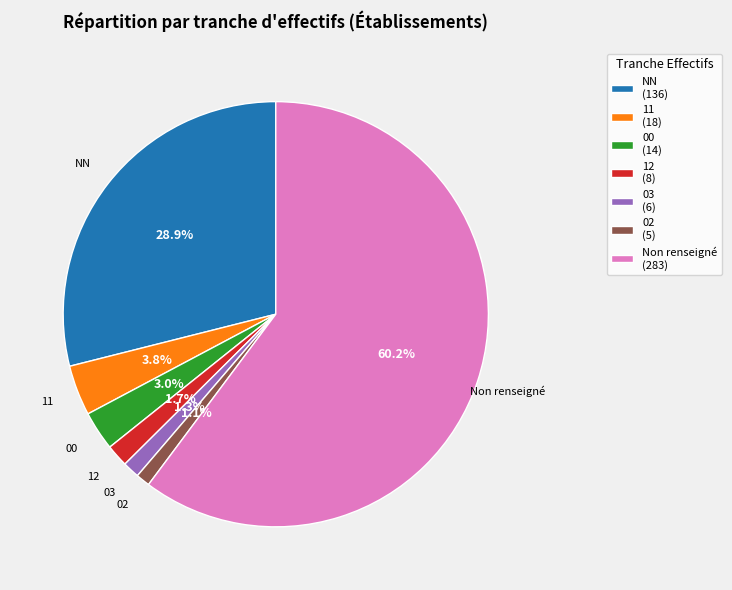

Is there any slice that represents more than half of the pie?

Yes